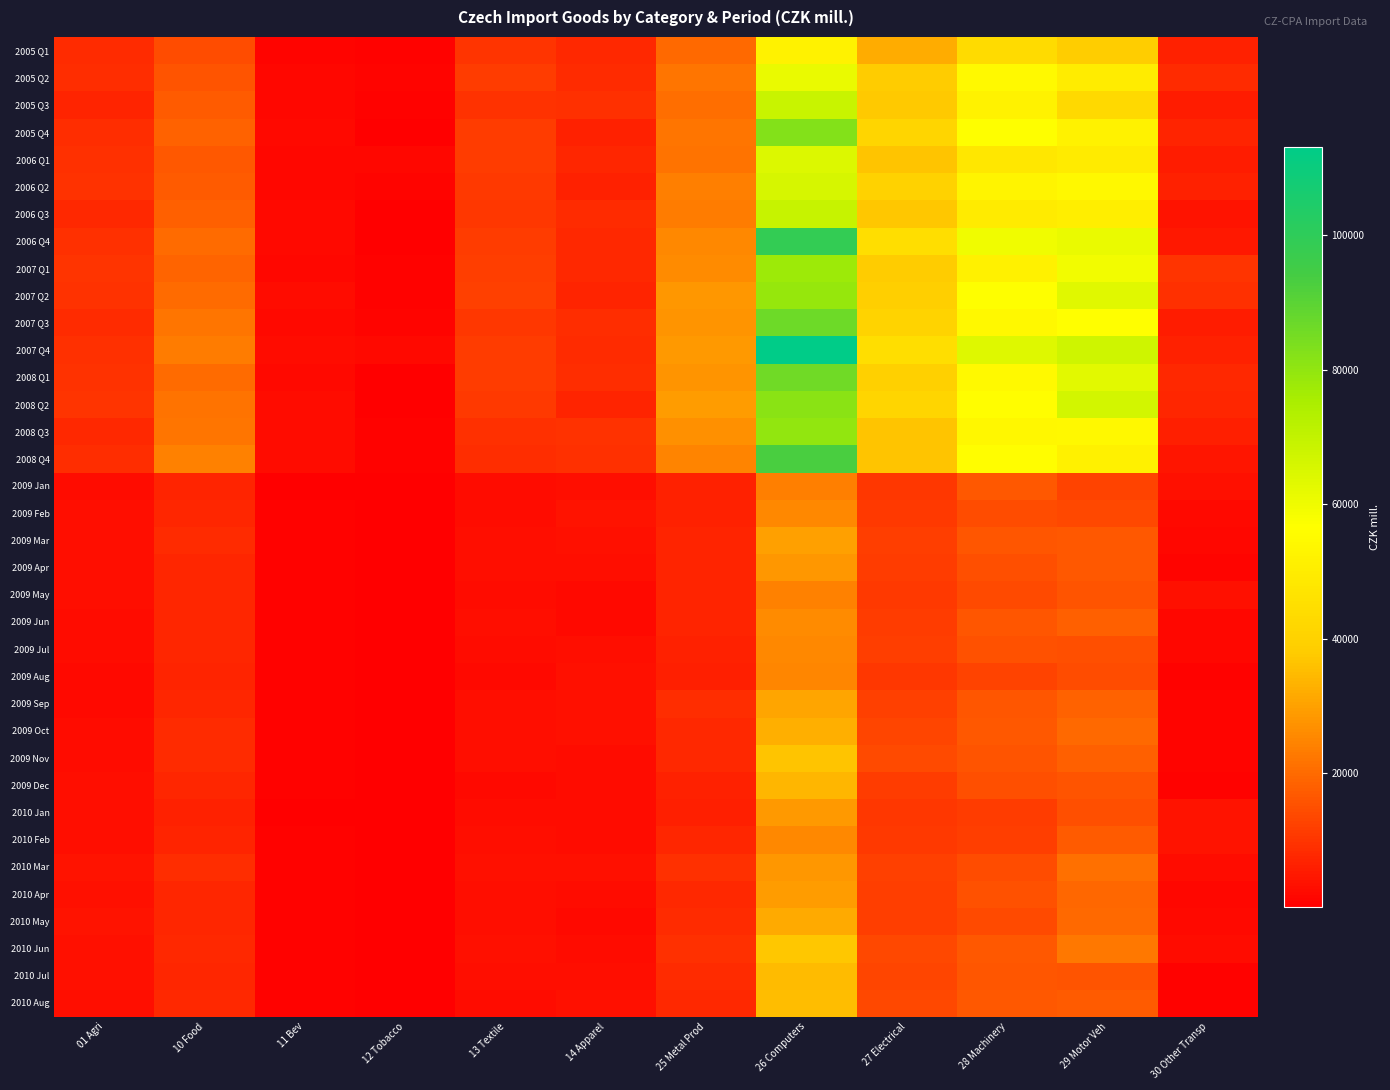

Which series has the largest range (max minus min)?

2007 Q4